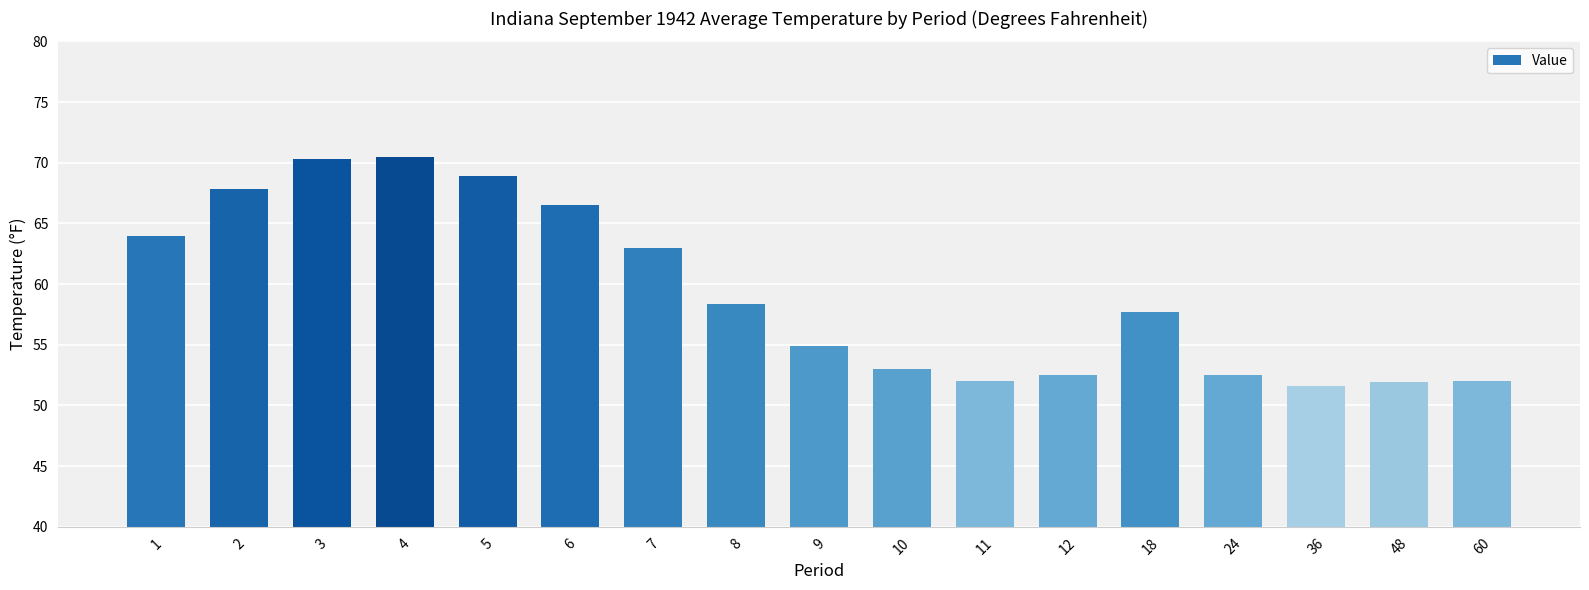

What is the sum of all values?

1007.5